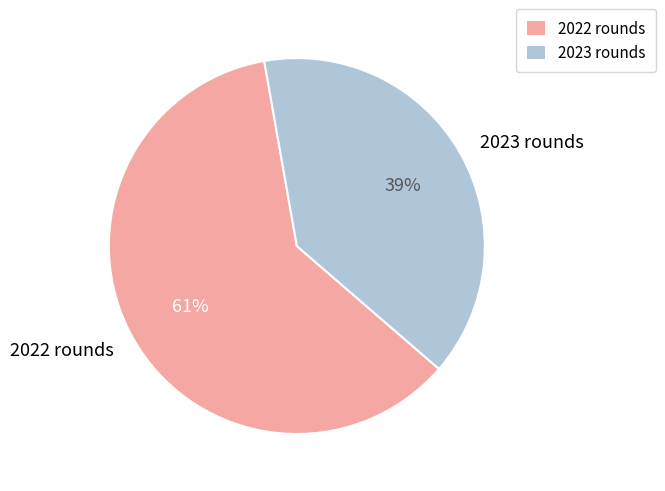

Combined, do 2023 rounds and 2022 rounds account for over 50%?

Yes